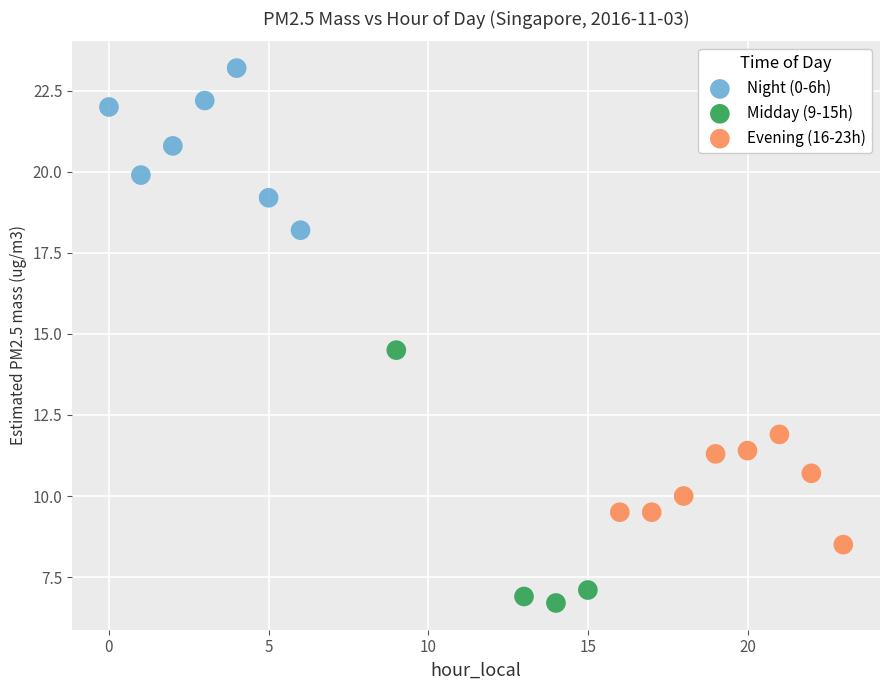

Which series has the widest spread of Y values?

Midday (9-15h)